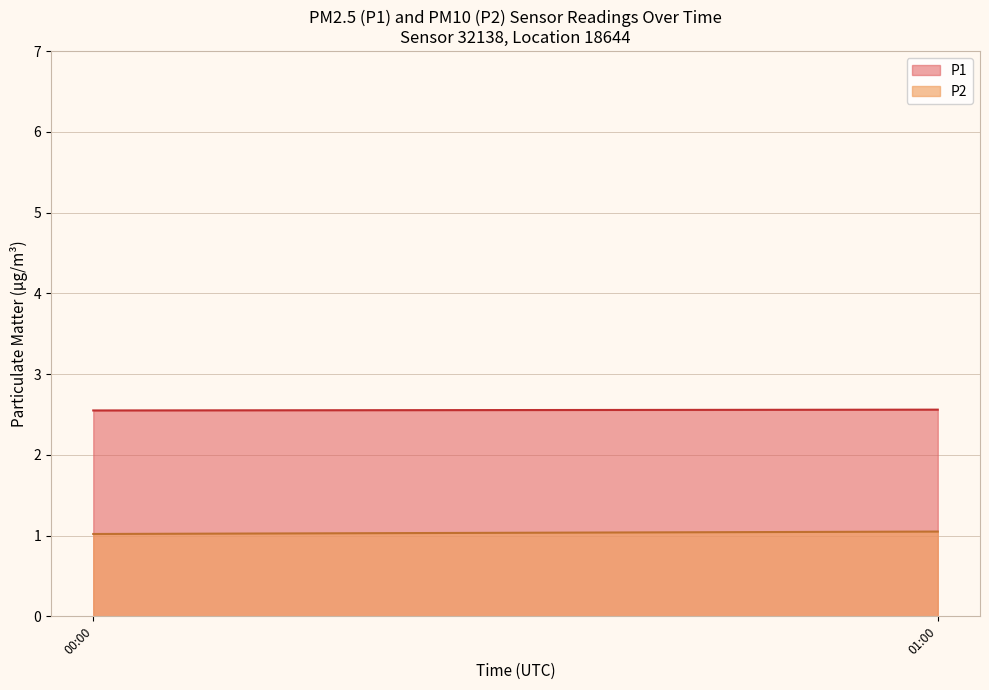

What is the sum of the P2 values at 00:00 and 01:00?

2.1